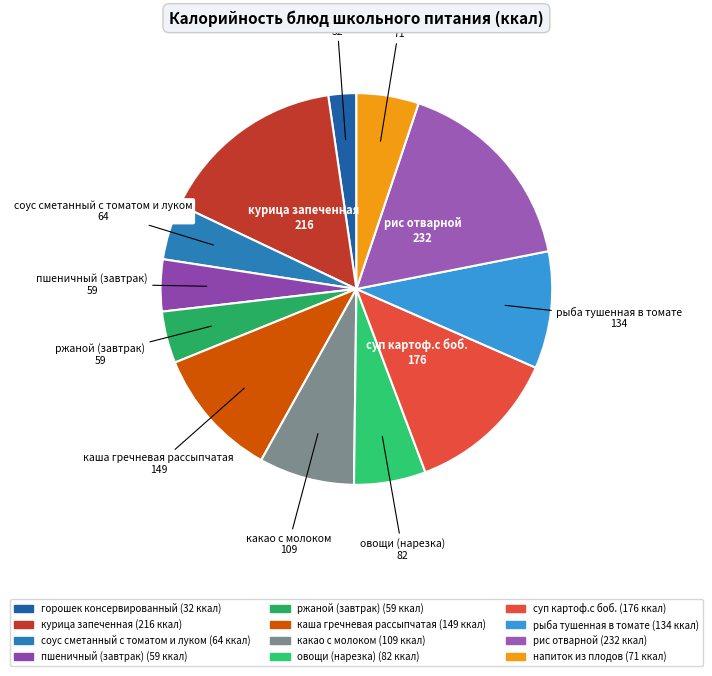

Count the number of slices in the pie.

12